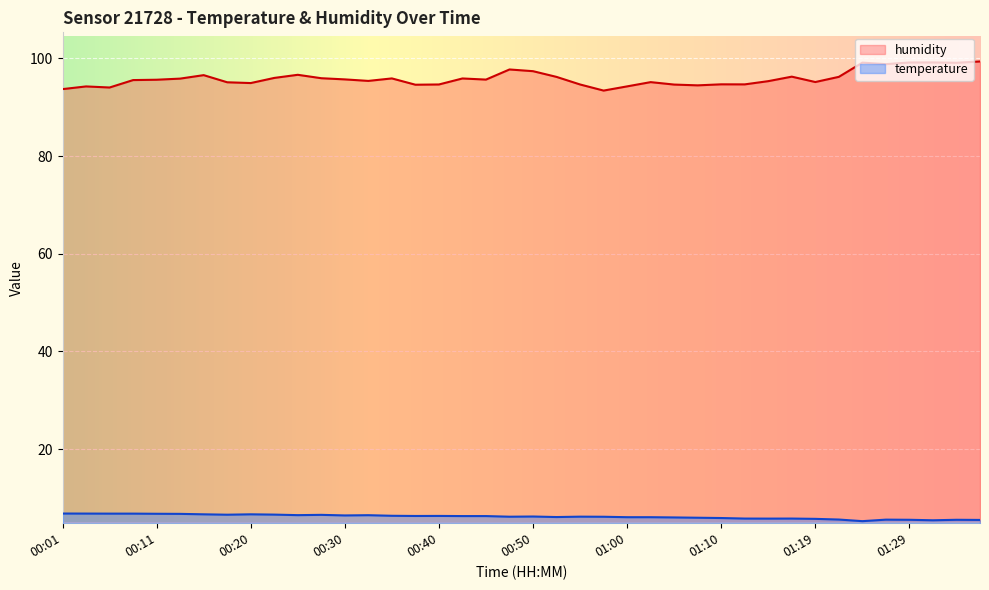

Does the chart display data point markers on the line(s)?

No